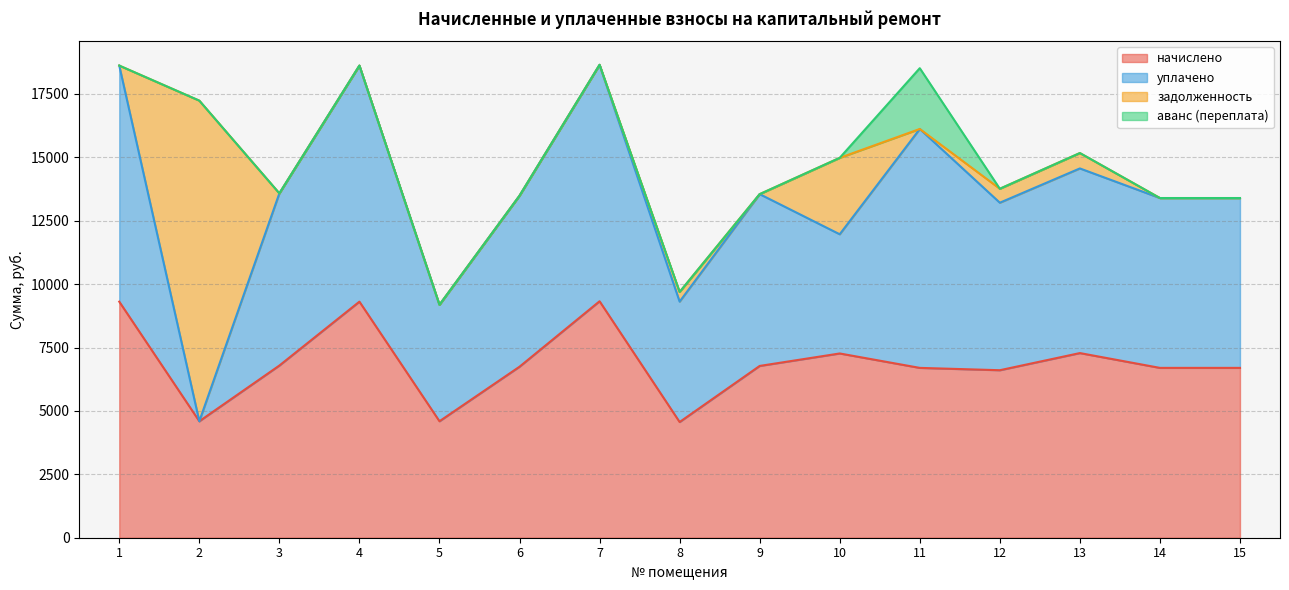

True or false: аванс (переплата) has a value of 0.0 at 8.

True